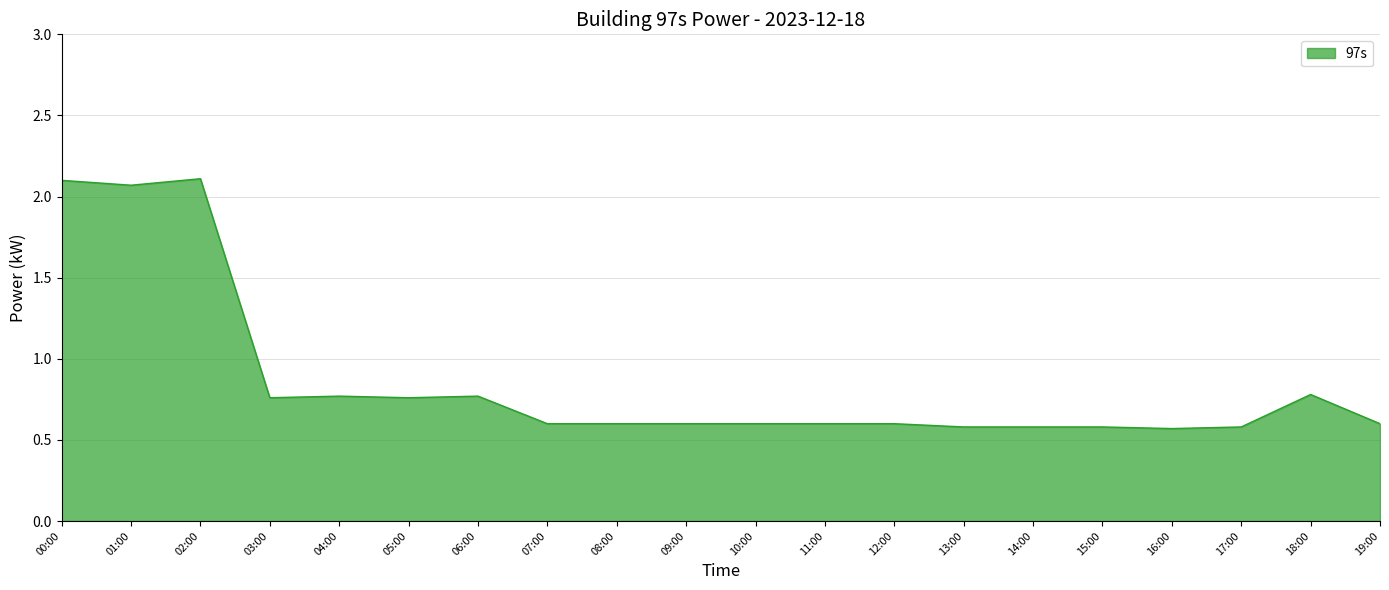

What is the difference between the maximum and minimum values?

1.5